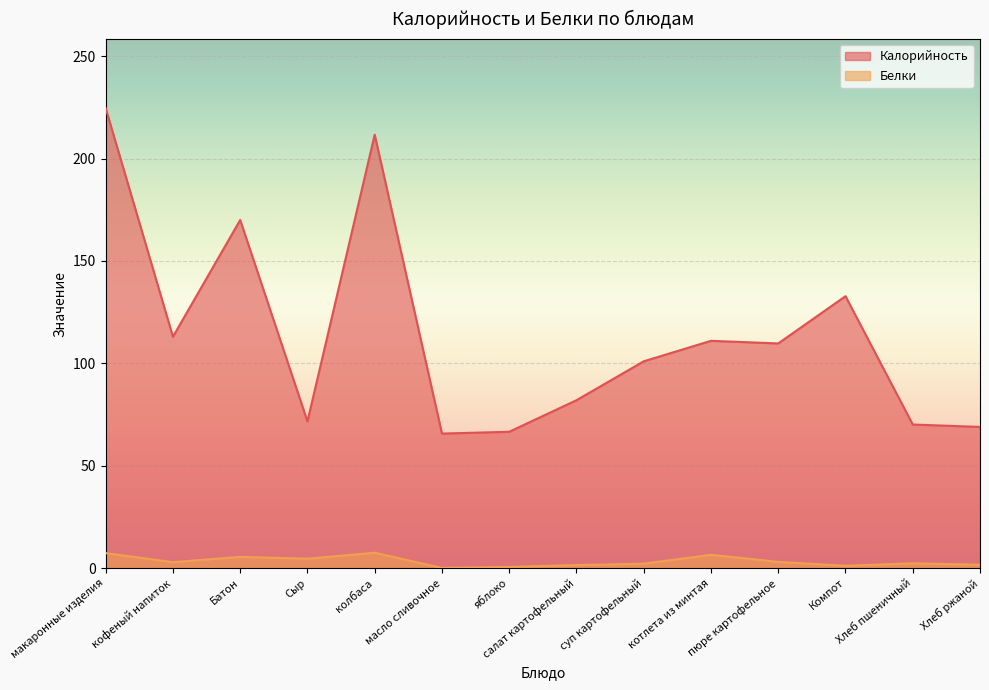

In Белки, how many points are higher than both neighbors (excluding endpoints)?

4